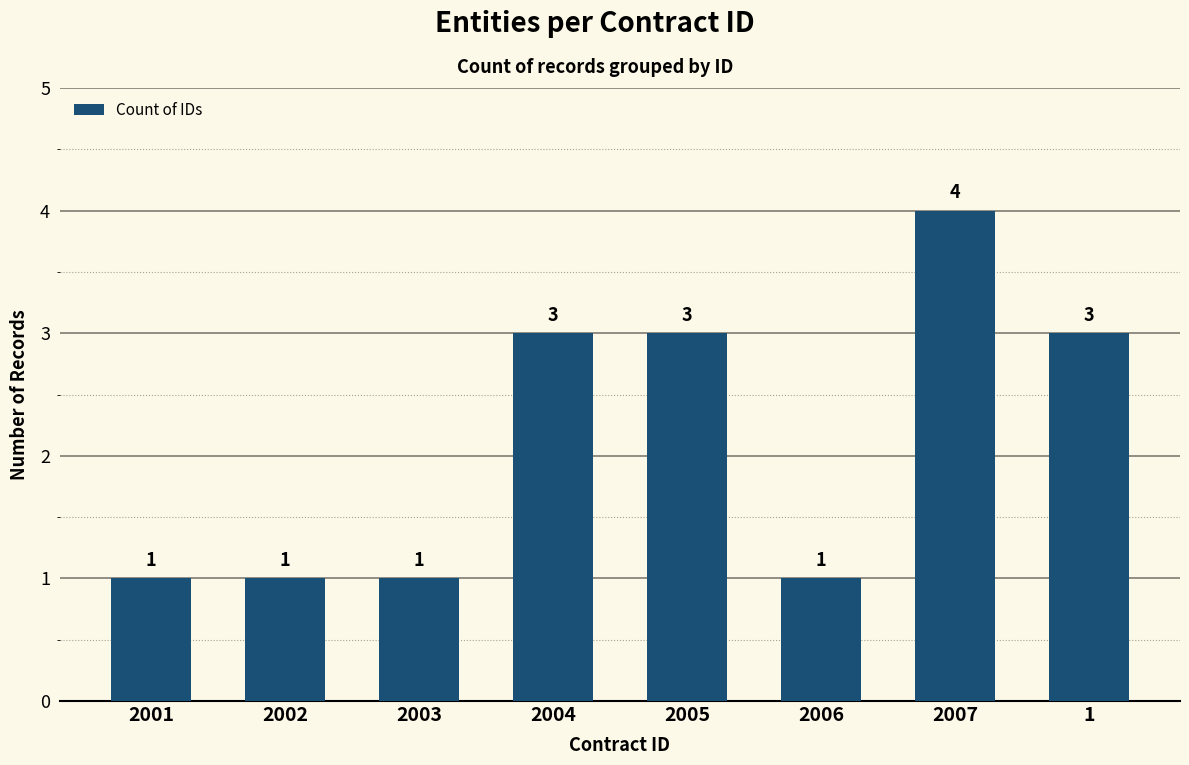

Reading left to right, extract all data points from this chart.

2001=1	2002=1	2003=1	2004=3	2005=3	2006=1	2007=4	1=3